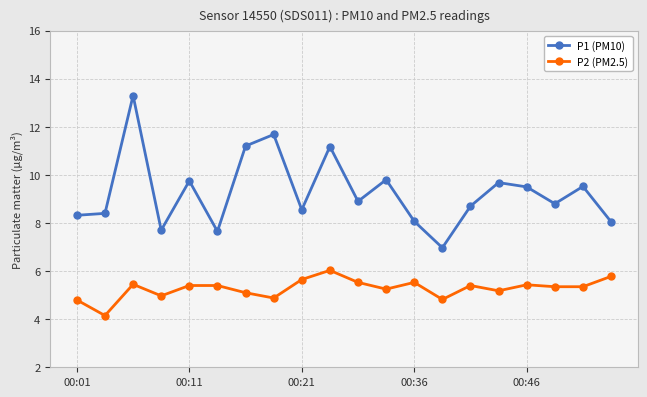

What is the sum of all P1 (PM10) values?

185.7